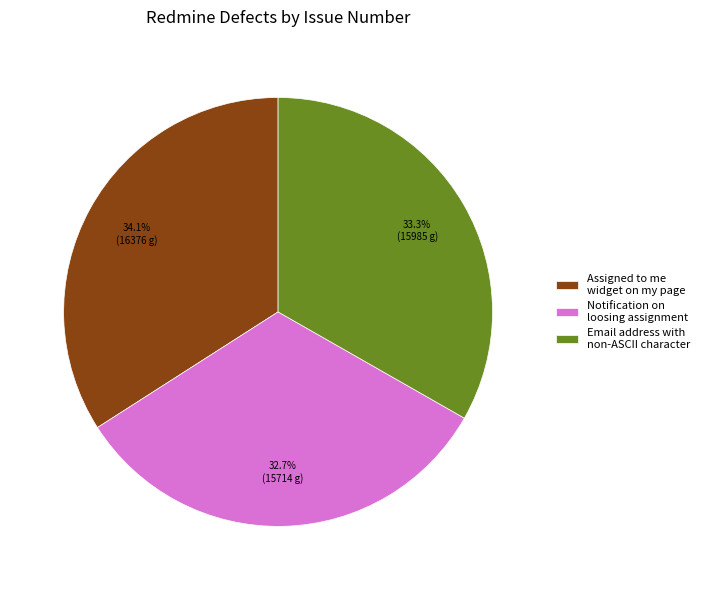

To the nearest percent, what is the average slice percentage?

33%